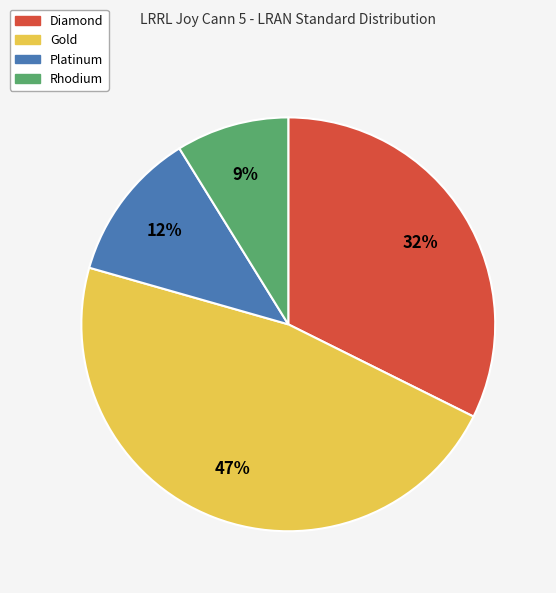

Does any single category account for the majority?

No